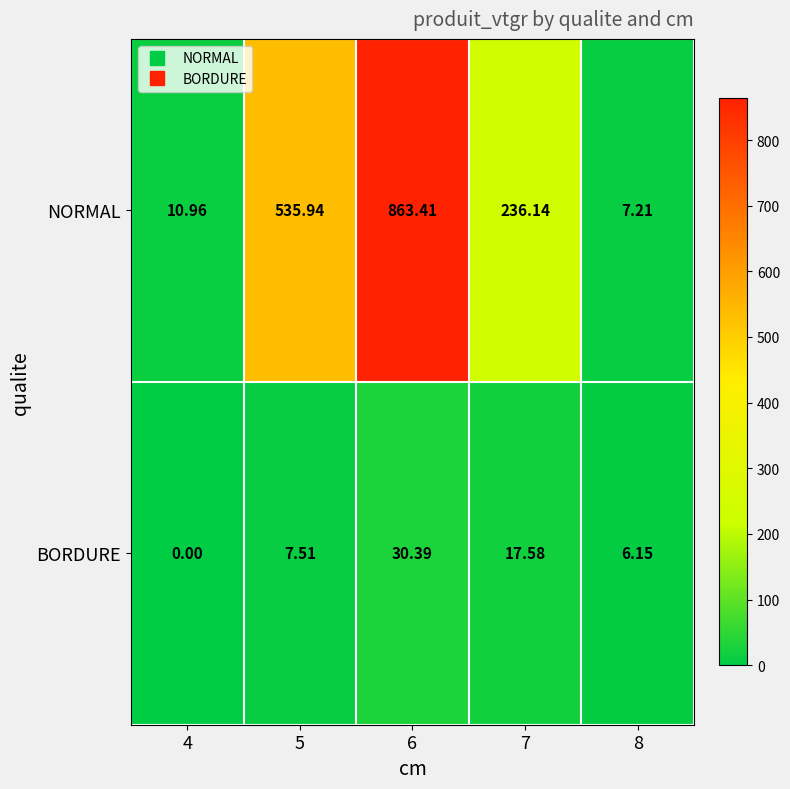

Between 5 and 7, which series saw the biggest shift?

NORMAL